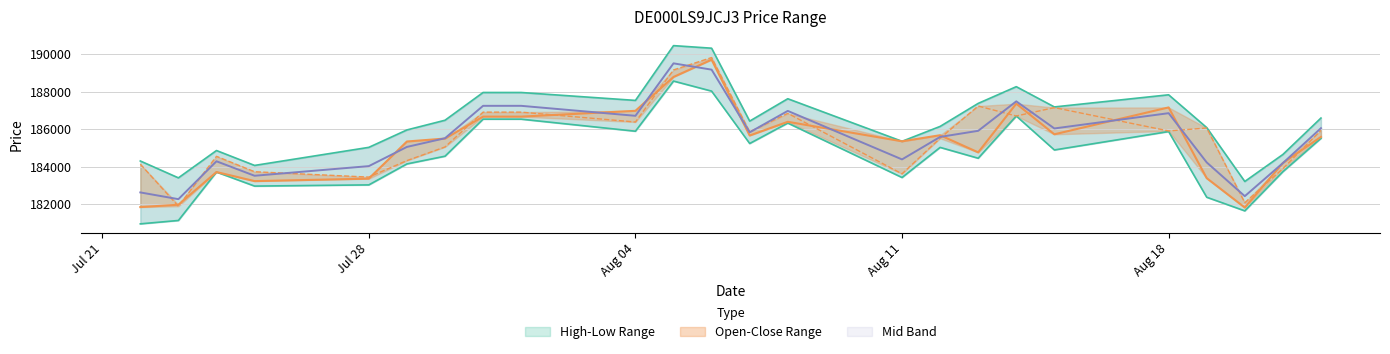

What is the difference between the maximum and minimum values in the Close series?

7879